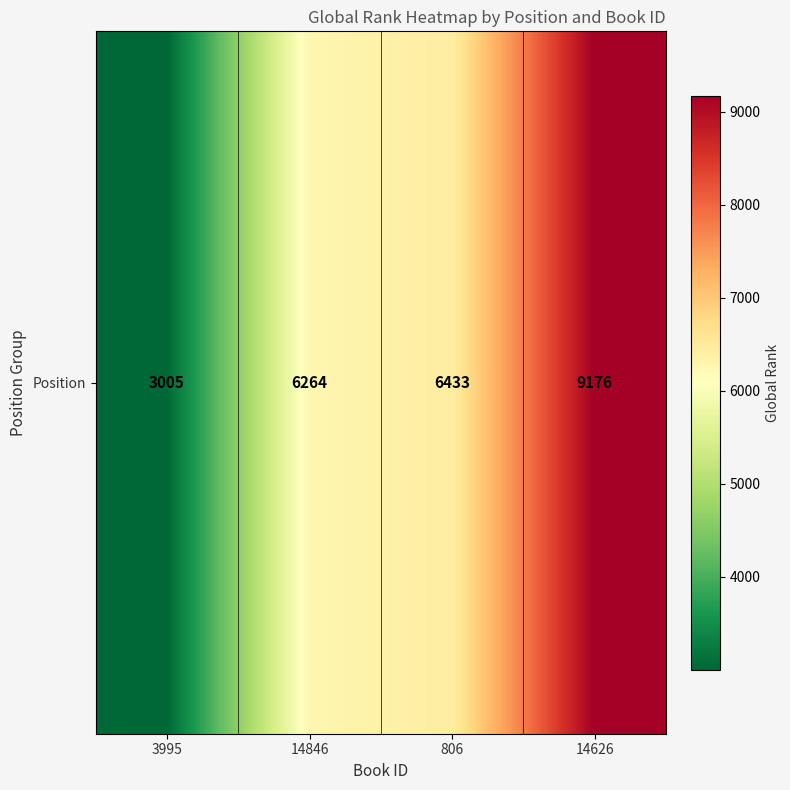

What is the smallest value displayed?

3005